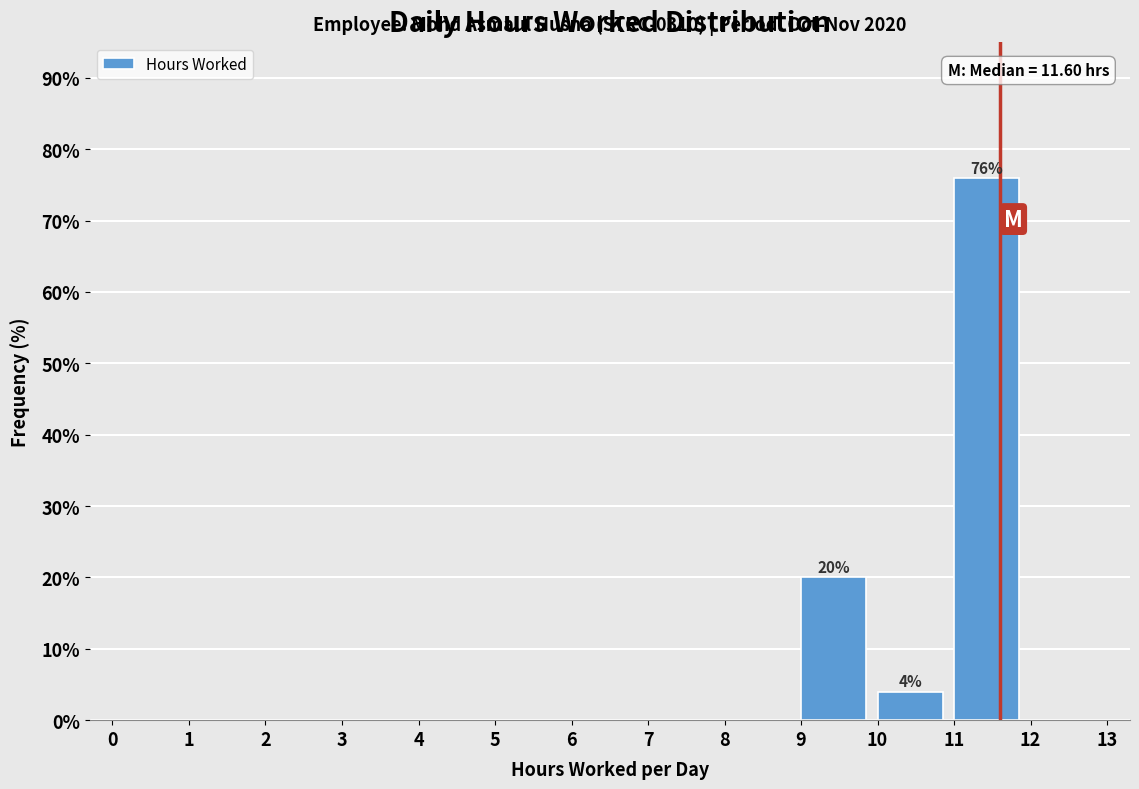

Which range on the x-axis has the tallest bar?

11 to 12